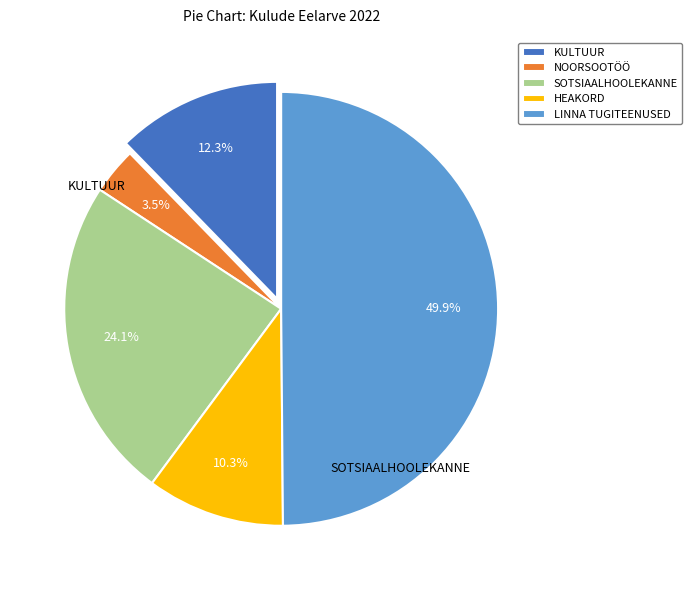

True or false: LINNA TUGITEENUSED accounts for 40% of the total.

False